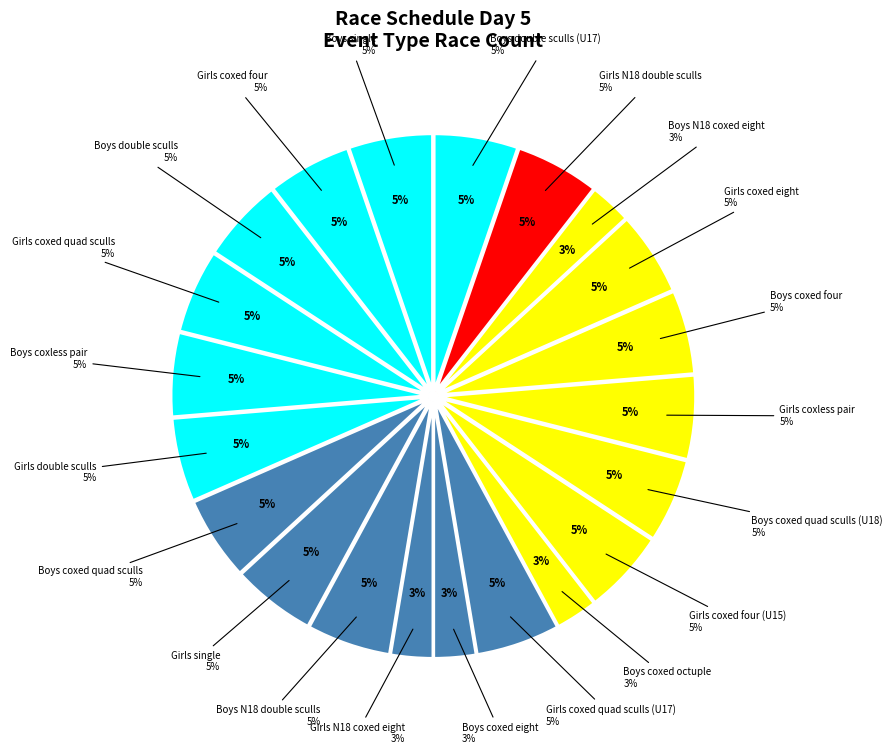

Which slice is the smallest?

Girls N18 coxed eight